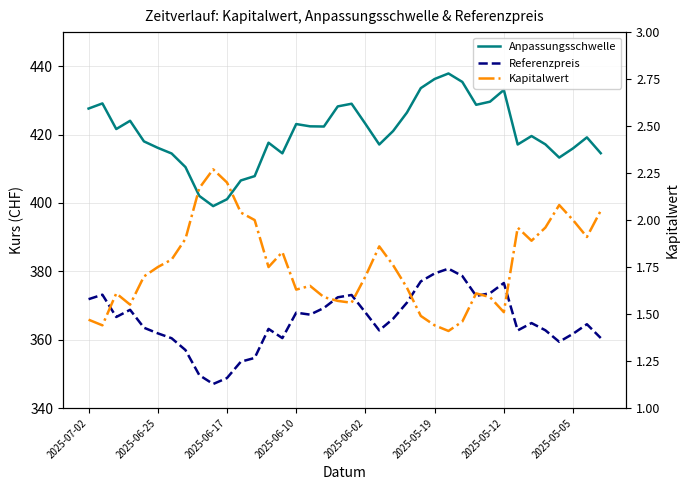

Is this an area chart (filled region under the line)?

No